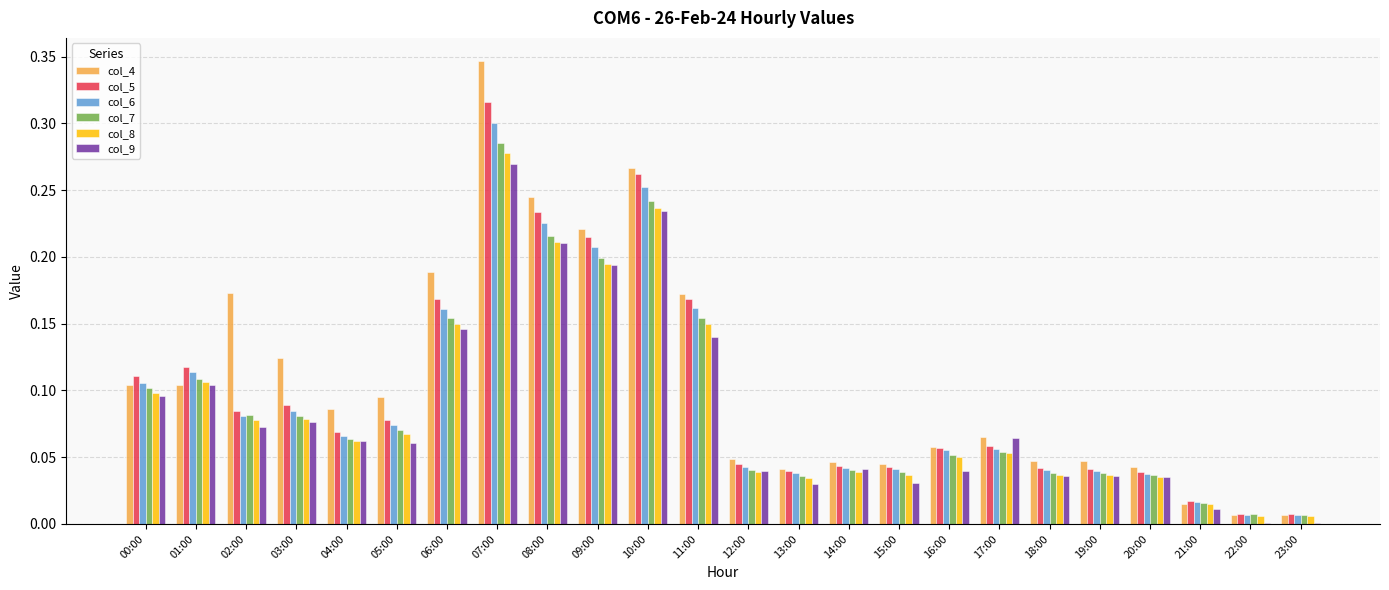

Which category has the highest value in the col_6 series?

07:00